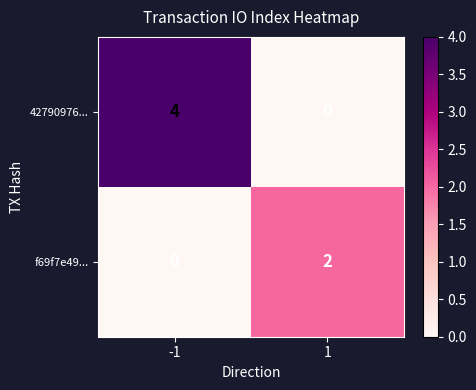

Is it true that f69f7e49... equals 1 at -1?

False